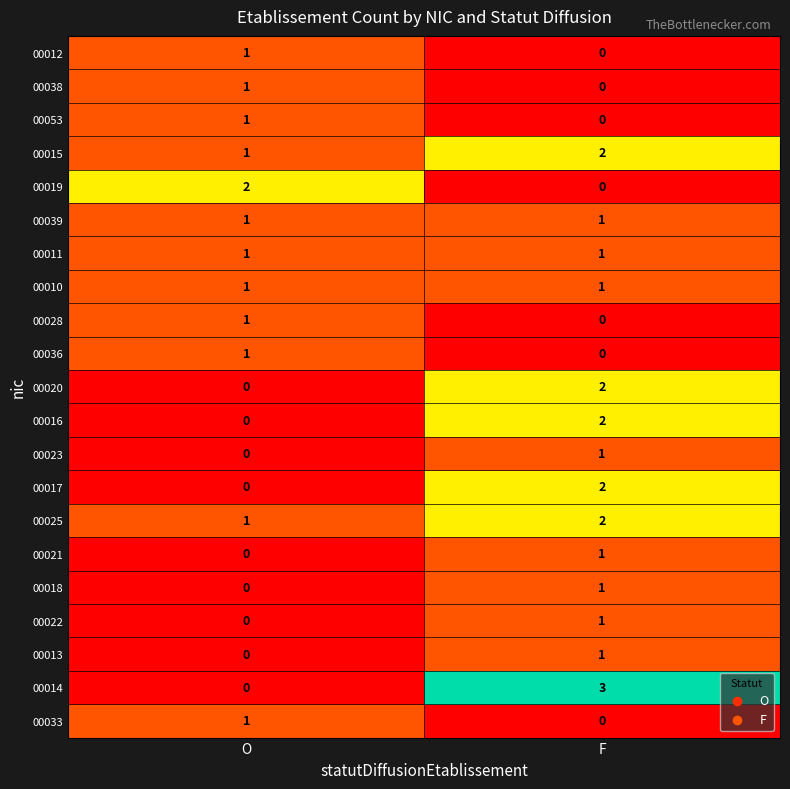

At which category is the sum across all series the highest?

F